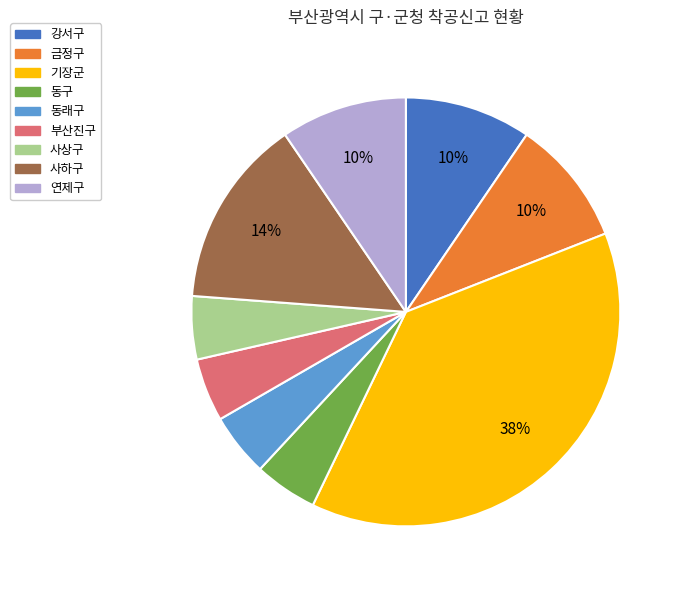

Combined, do 금정구 and 동구 account for over 50%?

No